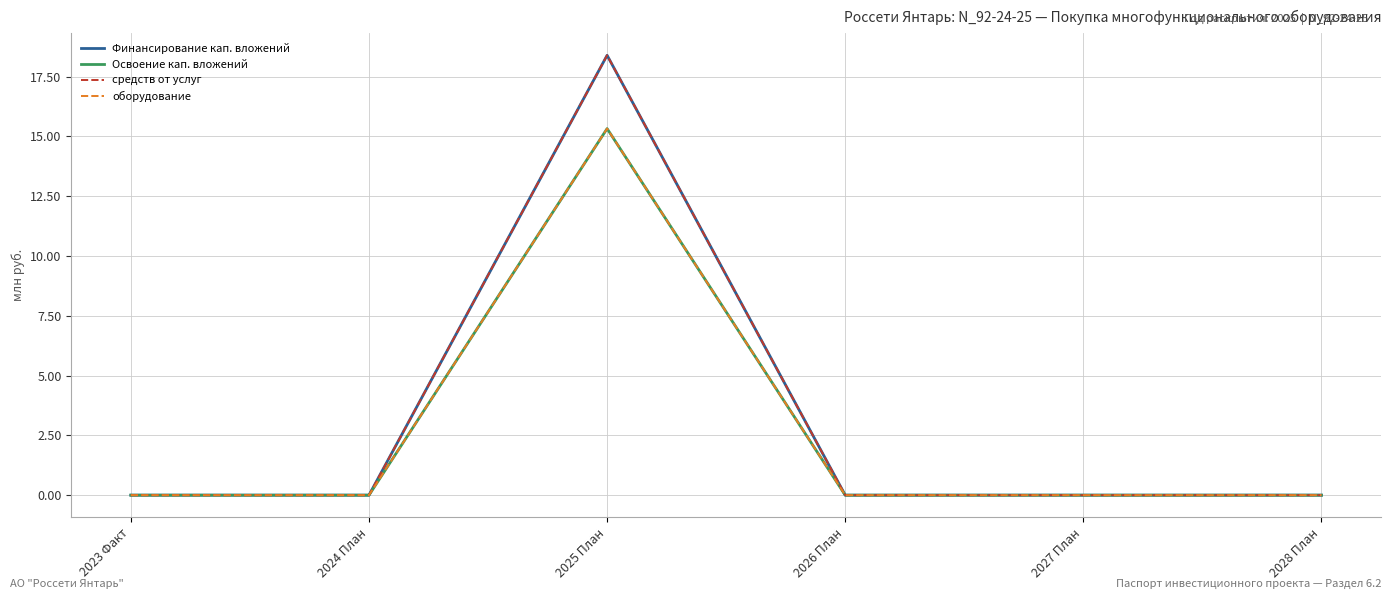

Does the chart have visible grid lines?

Yes